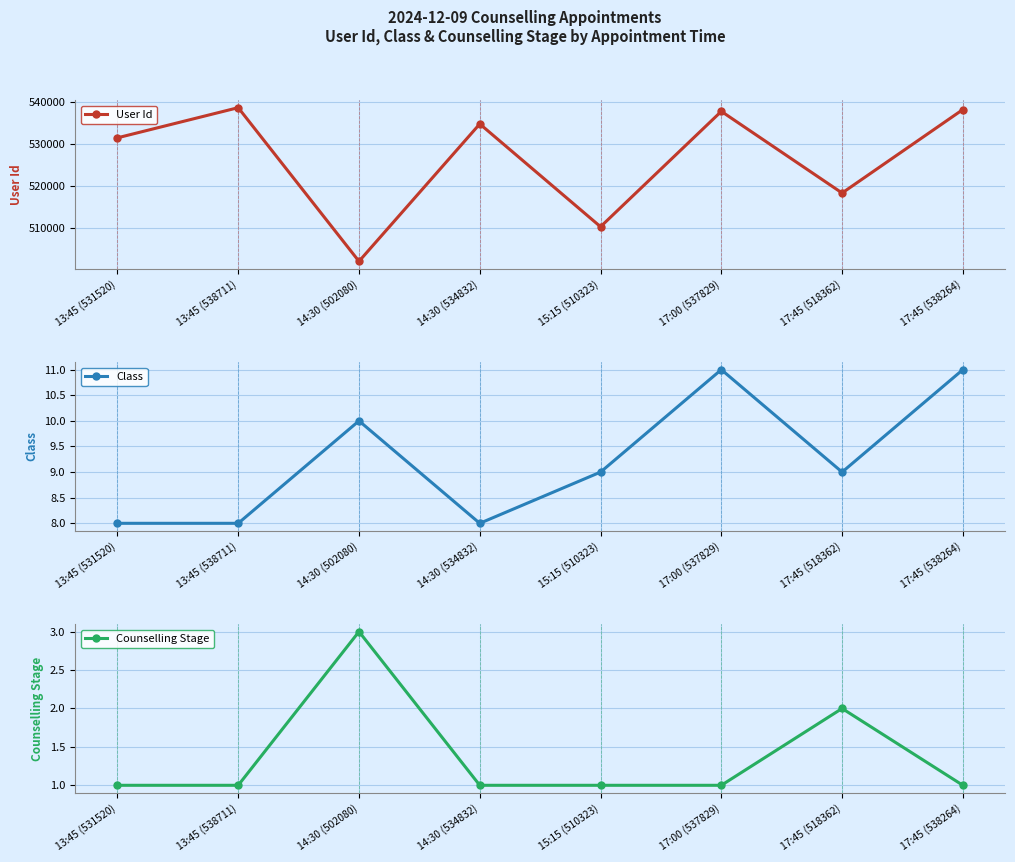

Reading right to left, list all the values displayed in this chart.

User Id: 538264	518362	537829	510323	534832	502080	538711	531520
Class: 11	9	11	9	8	10	8	8
Counselling Stage: 1	2	1	1	1	3	1	1